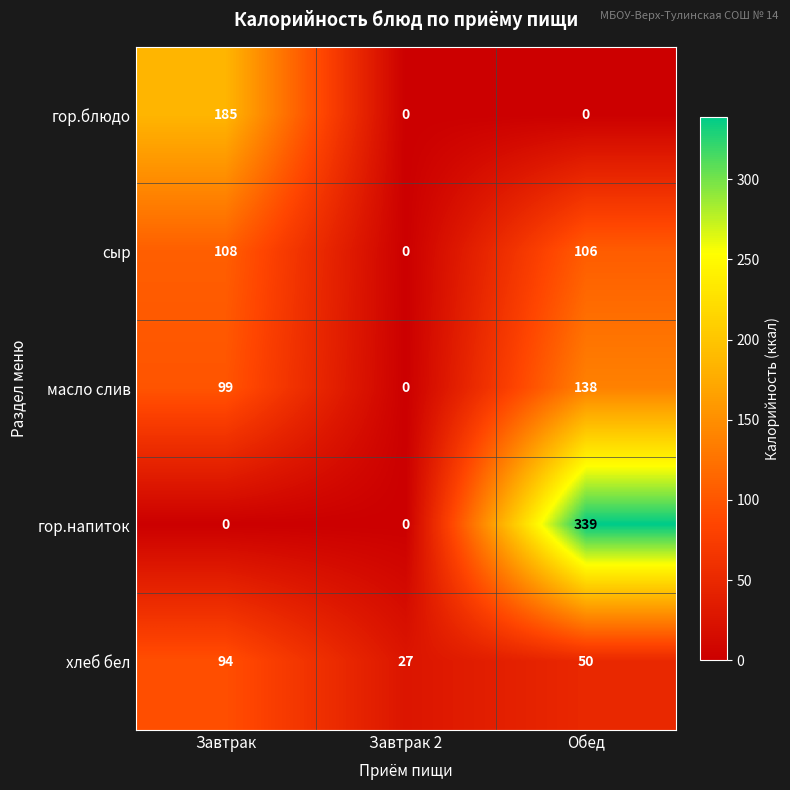

At Обед, list the series in order from largest to smallest.

гор.напиток, масло слив, сыр, хлеб бел, гор.блюдо